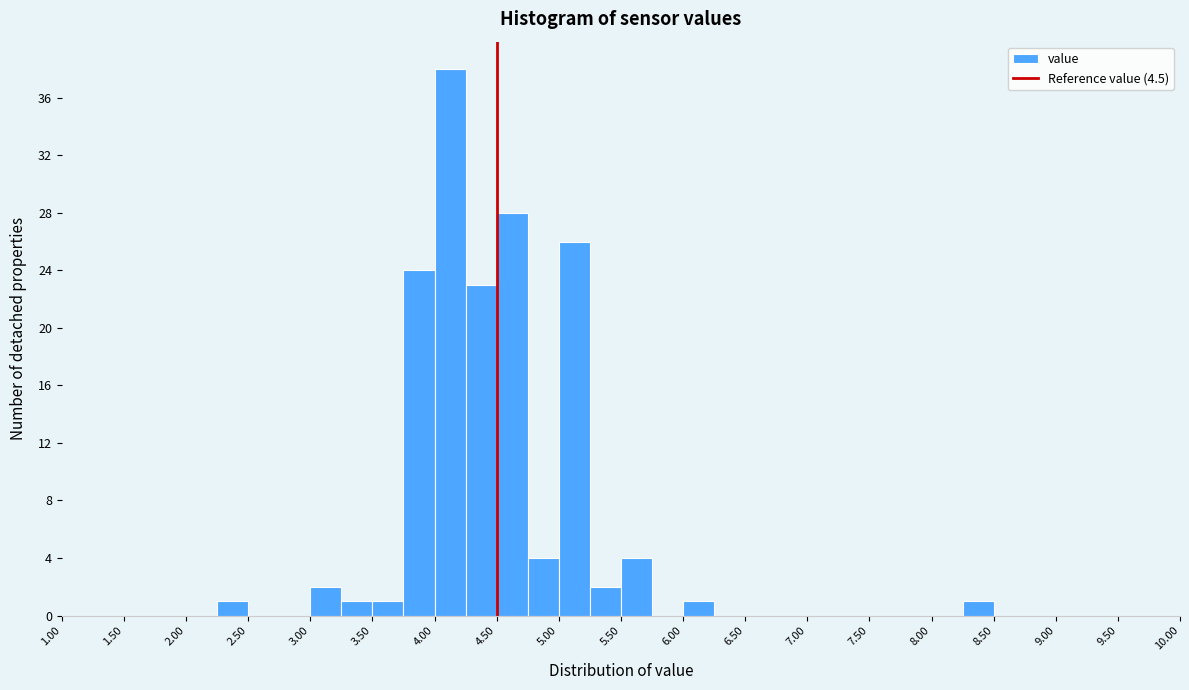

What is the height of the bar covering 5.00 to 5.25 on the x-axis? The values are not printed on the chart, so give them approximately, as read against the axis.

26